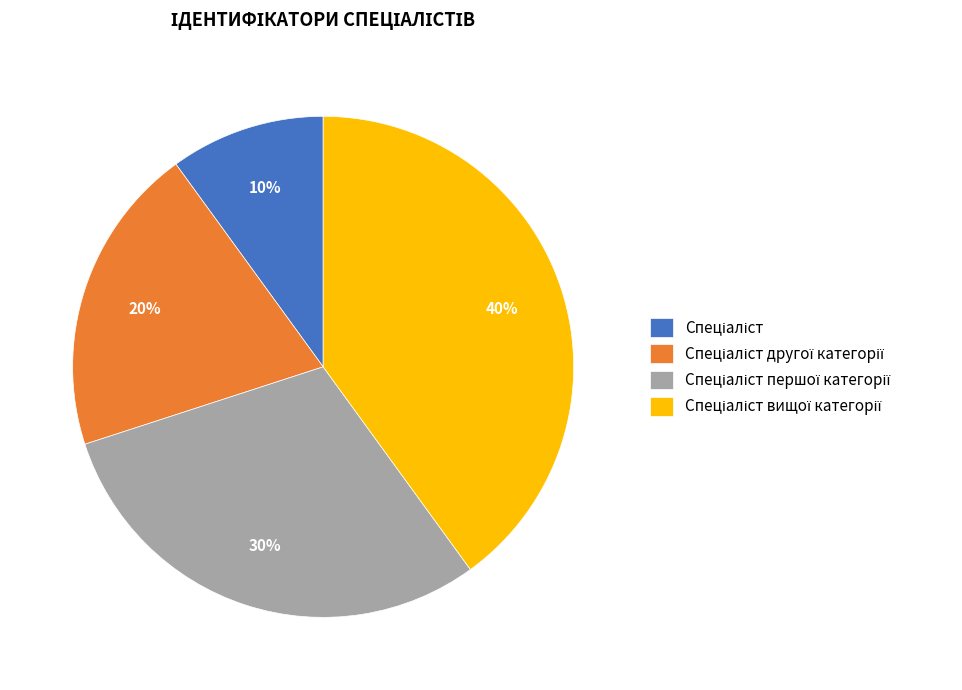

Does any single category account for the majority?

No